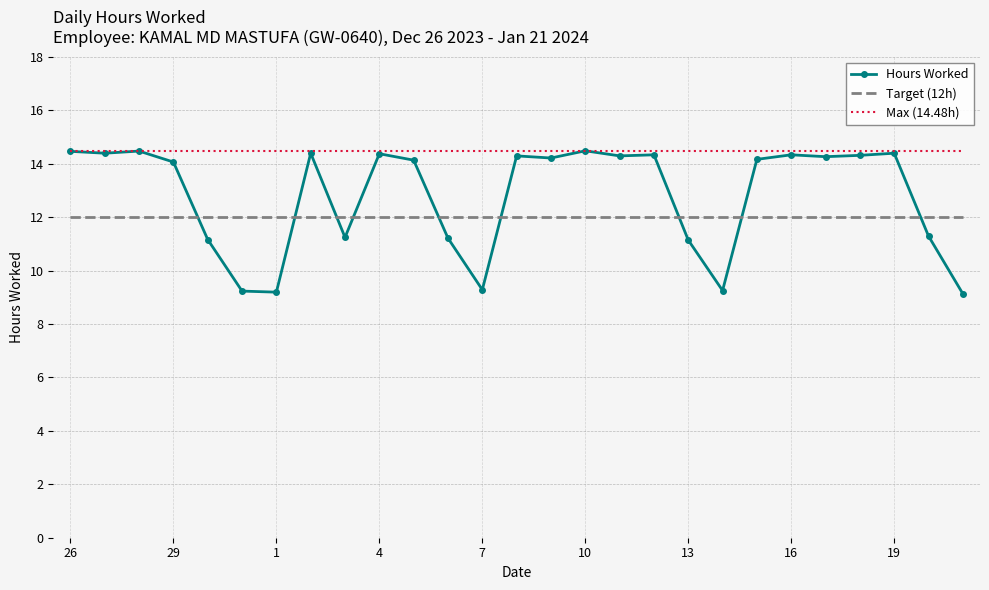

What is the highest value of the Max (14.48h) series?

14.5